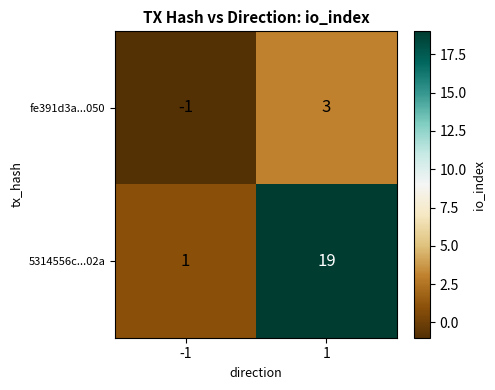

What is the greatest value displayed?

19